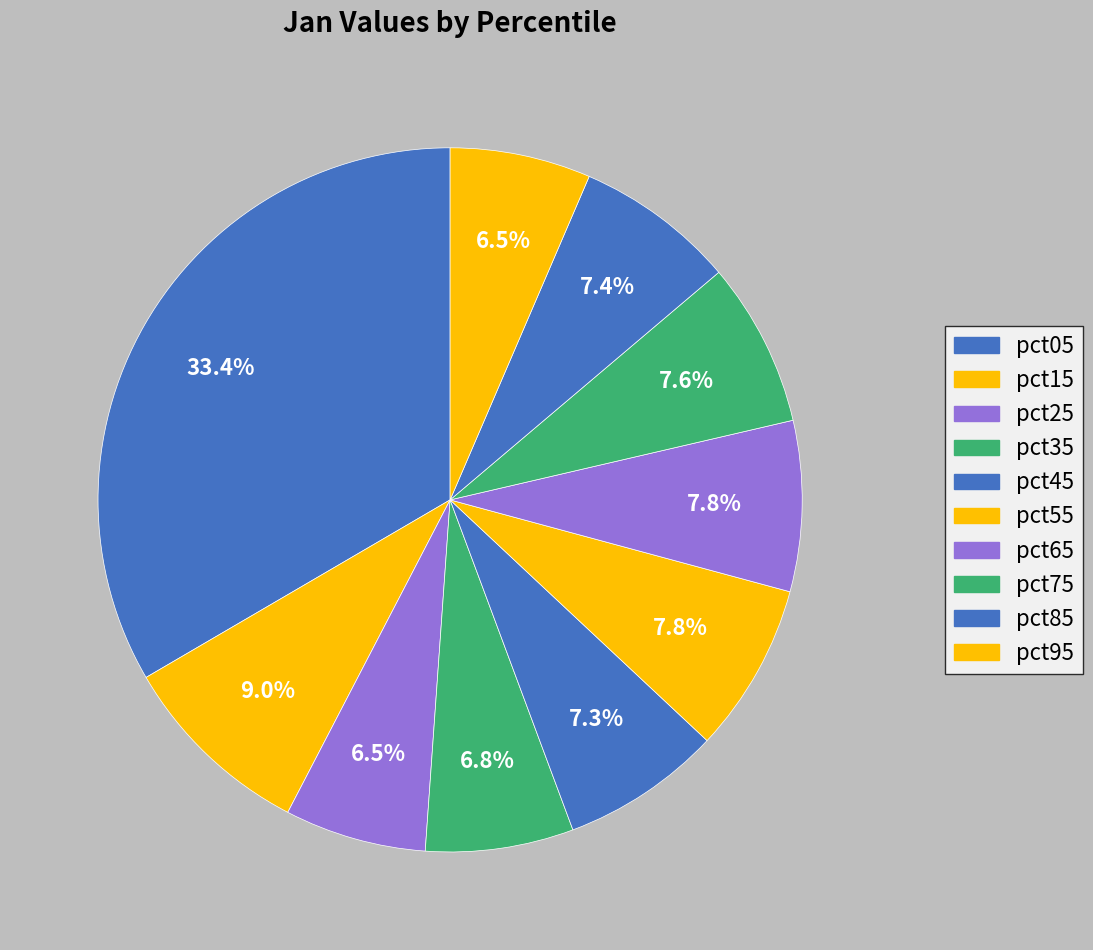

How many slices are in this pie chart?

10